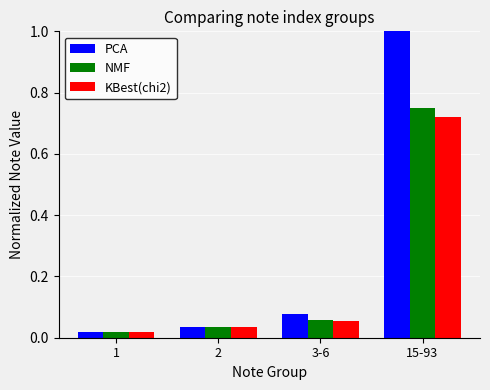

Is the value of KBest(chi2) at 15-93 greater than the value of PCA at 2?

Yes